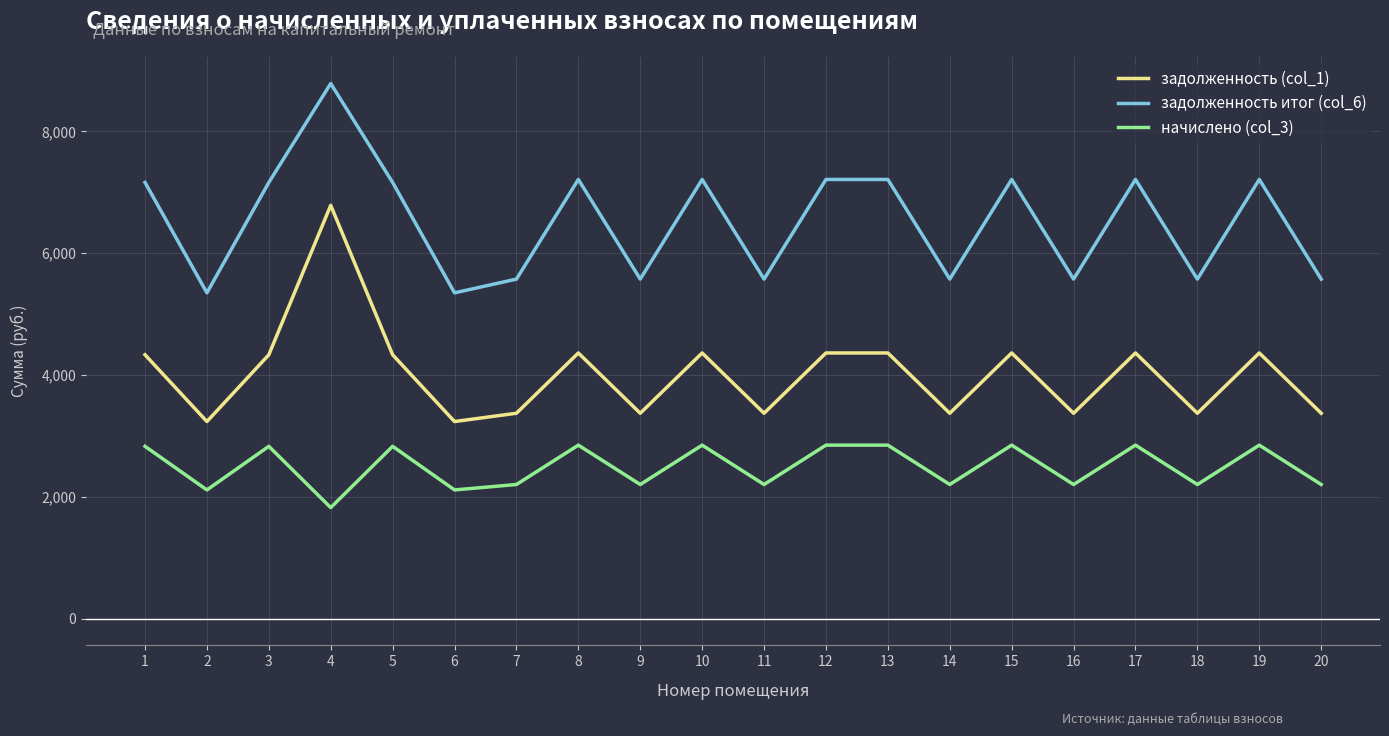

Where does the задолженность итог (col_6) series first go above 7160?

1